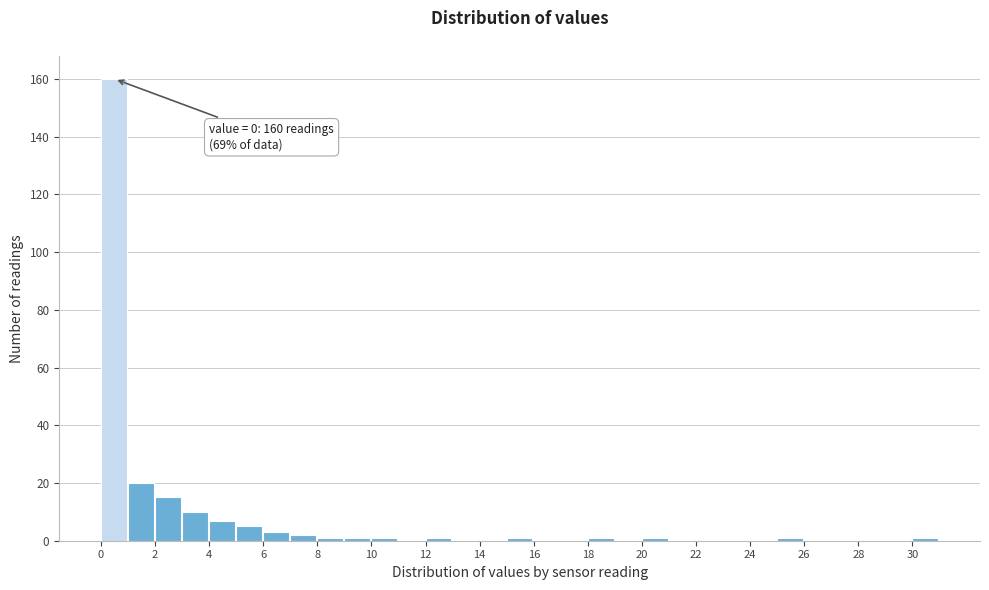

Over which range of the x-axis is the bar tallest?

0 to 1